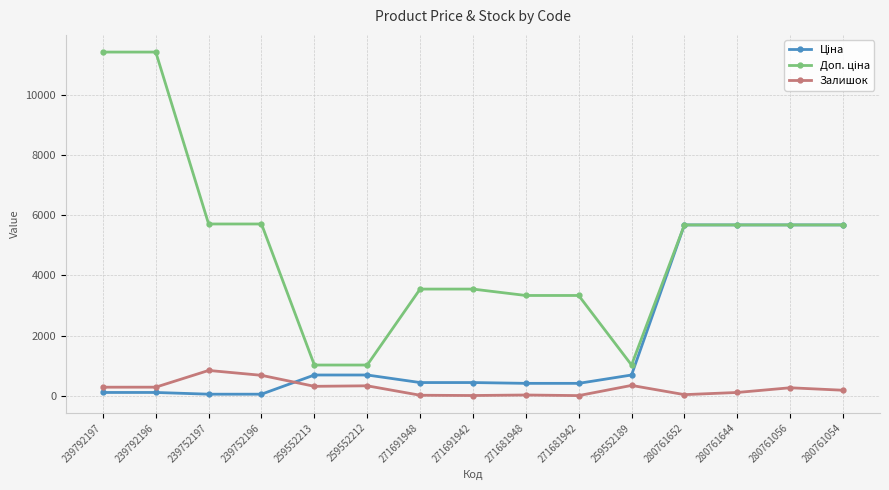

What is the greatest value displayed?

11410.0